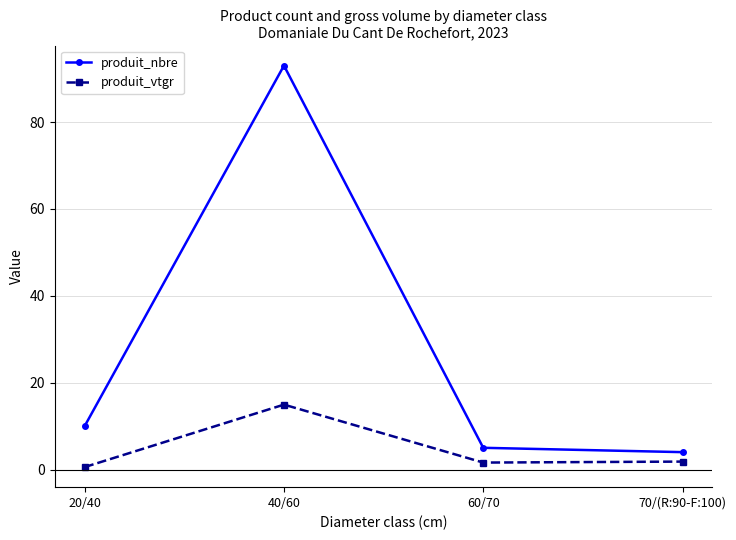

Which label corresponds to the largest value in the chart?

40/60